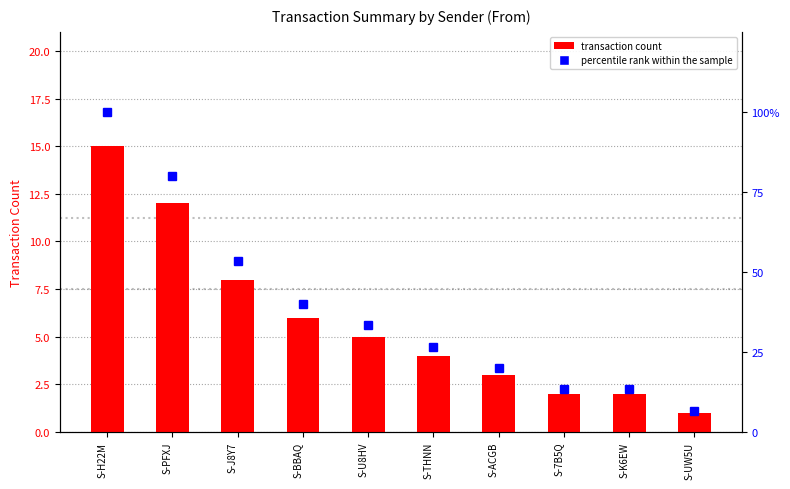

Reading left to right, list all the values displayed in this chart.

transaction count: 15.0	12.0	8.0	6.0	5.0	4.0	3.0	2.0	2.0	1.0
percentile rank within the sample: 100.0	80.0	53.3	40.0	33.3	26.7	20.0	13.3	13.3	6.7